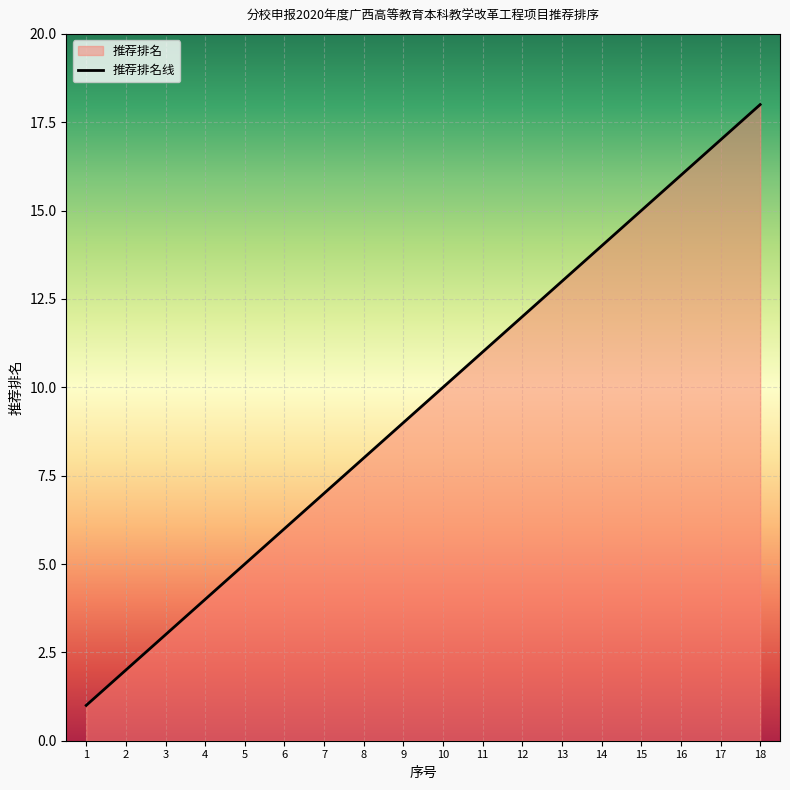

True or false: the data shows 14 at 14.

True